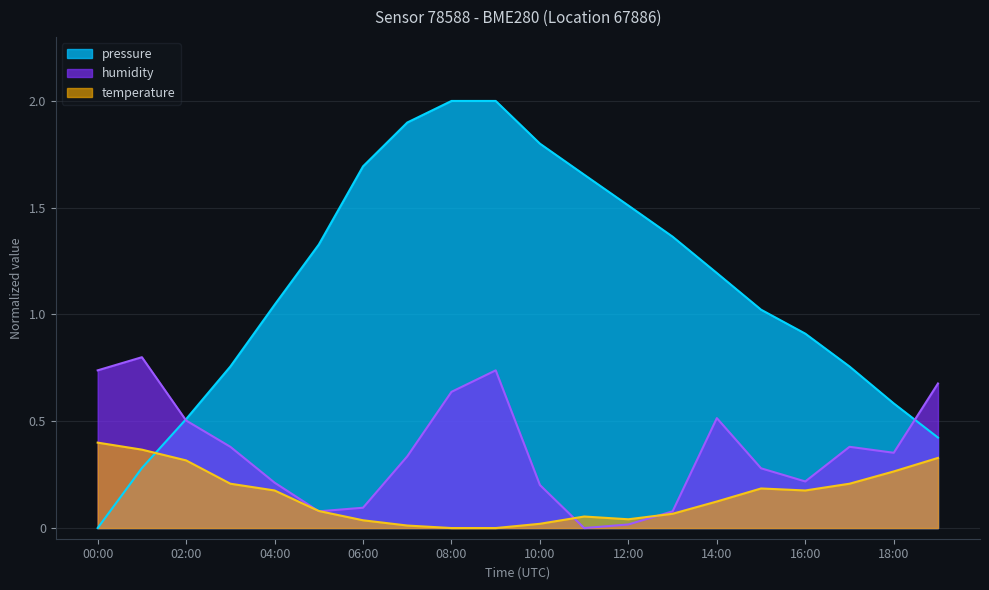

At which label does humidity reach its peak?

01:00